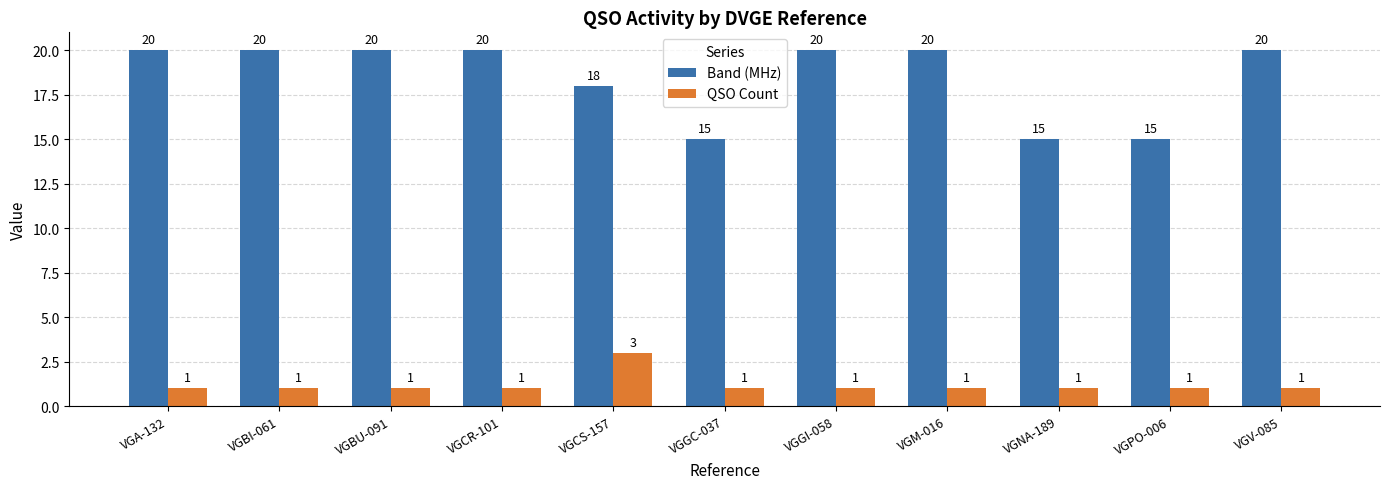

At how many categories does at least one series exceed 2?

11